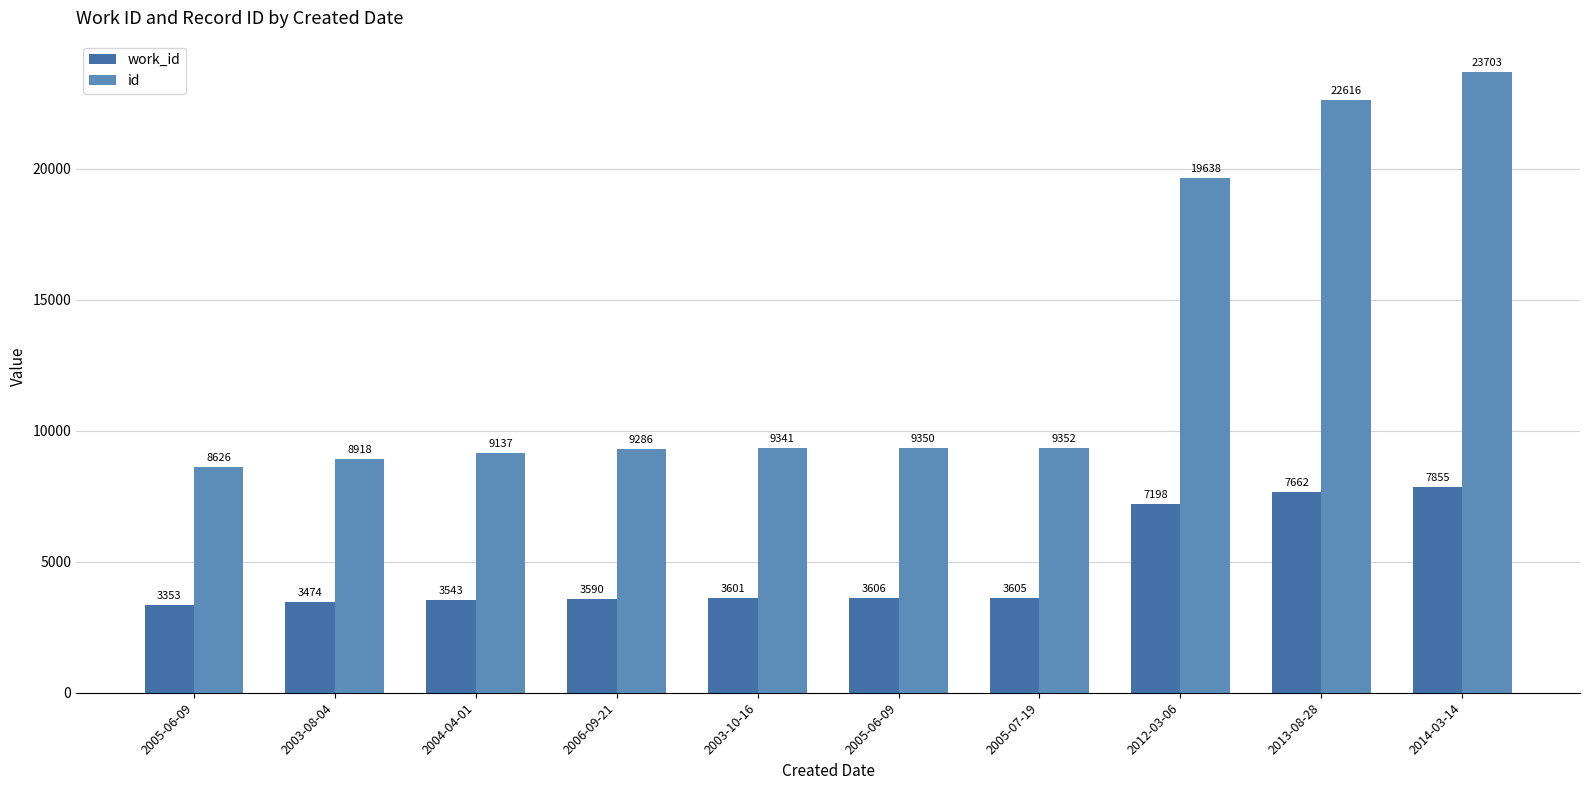

Count the number of data series in this chart.

2